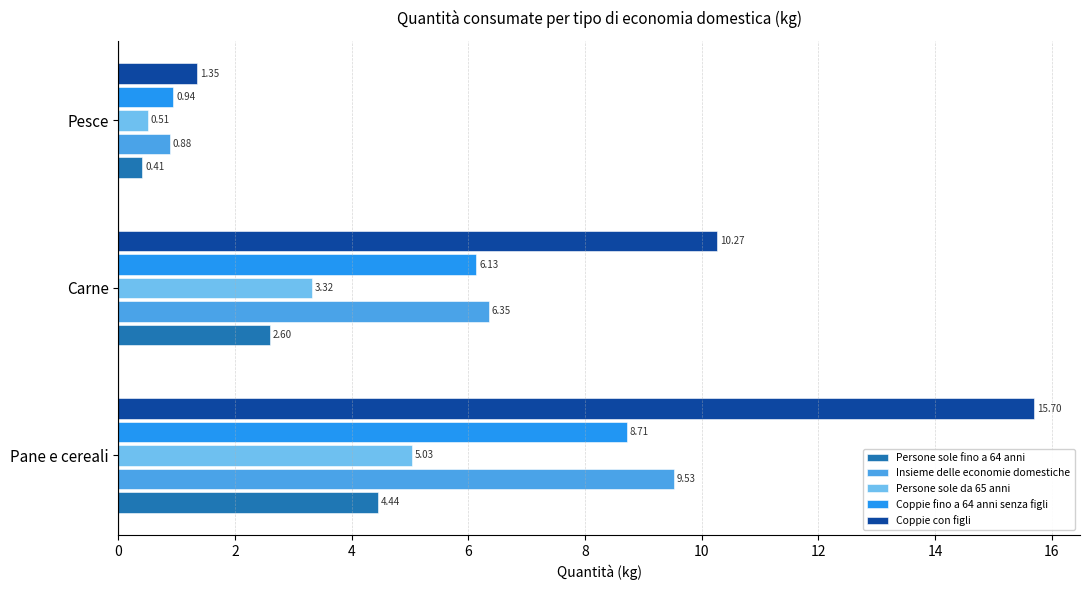

How many values in the Persone sole fino a 64 anni series exceed 2?

2